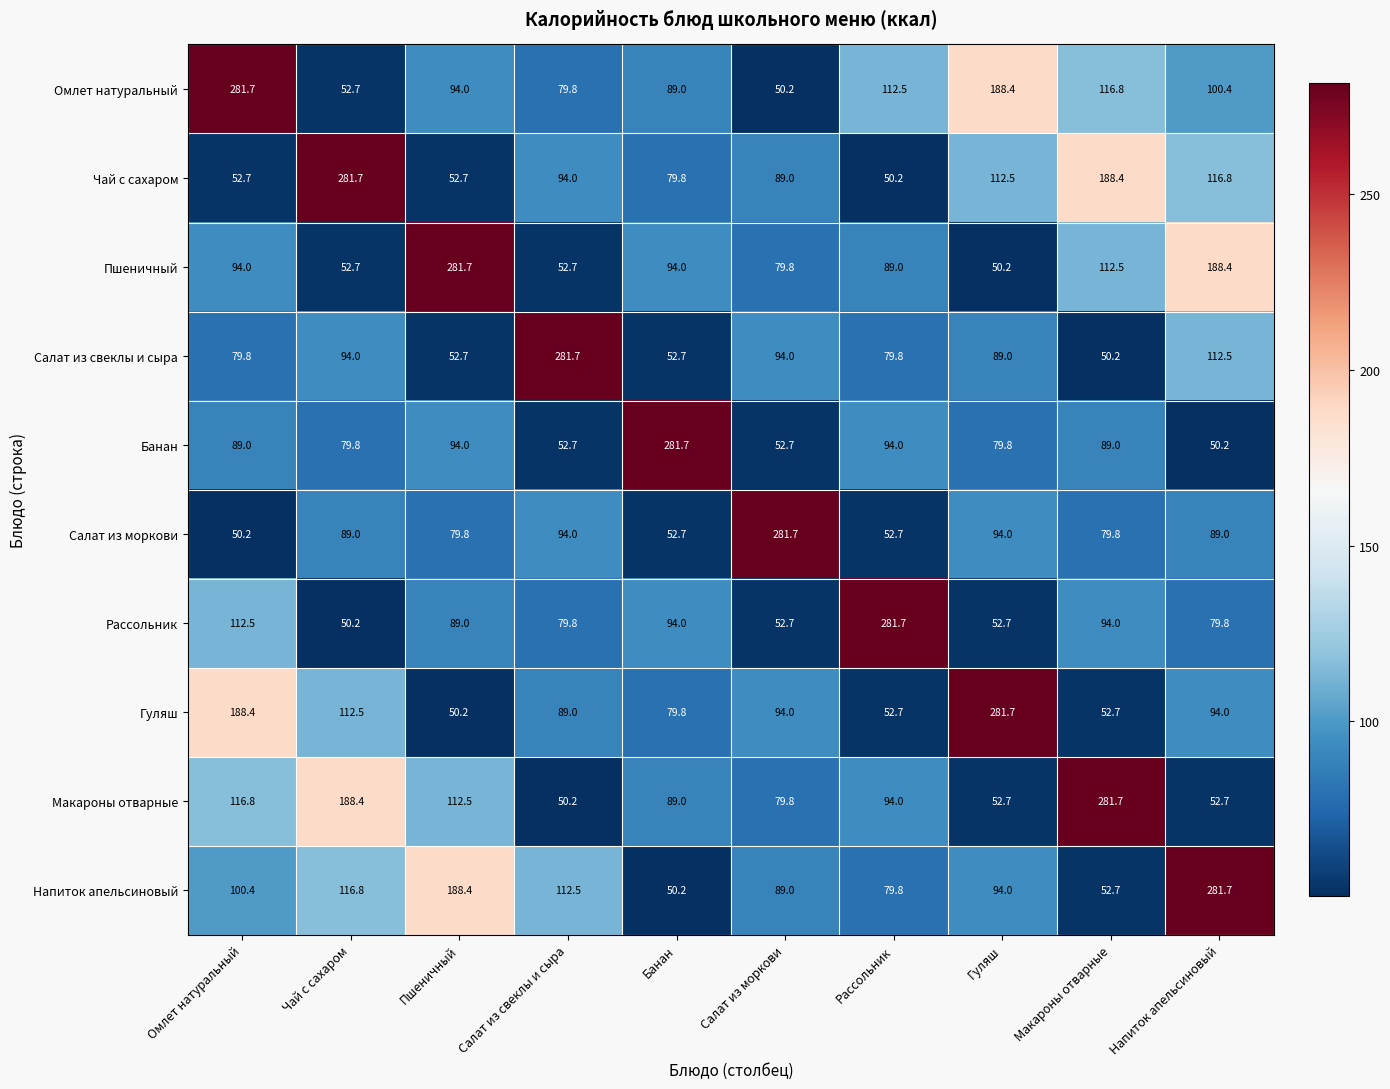

At how many categories does at least one series exceed 266?

10